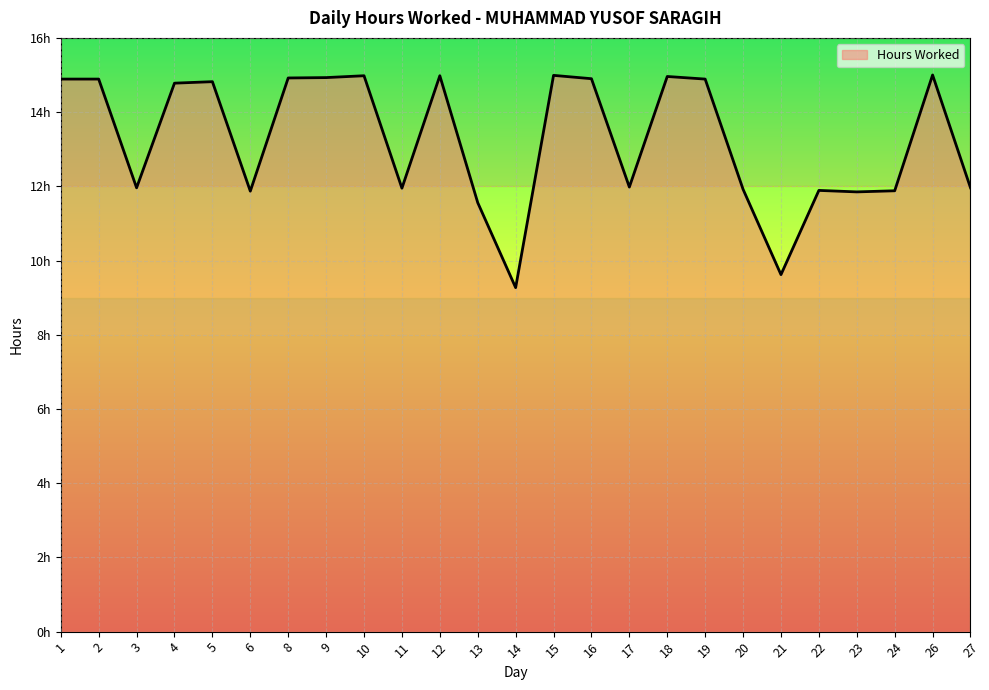

At which category does the data reach its first local peak?

5